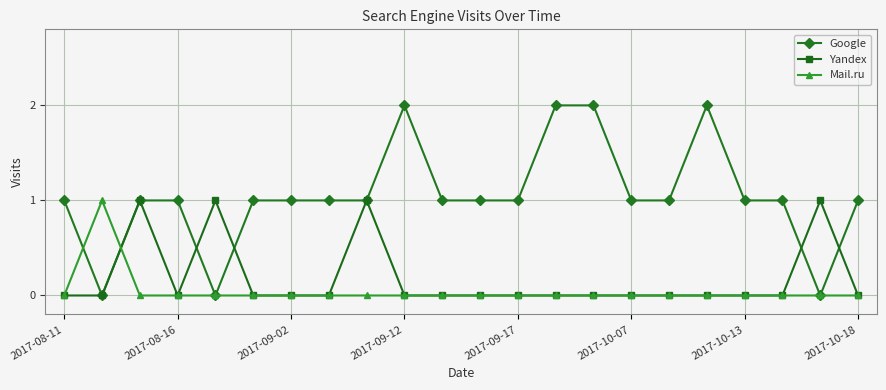

Count the number of data series in this chart.

3